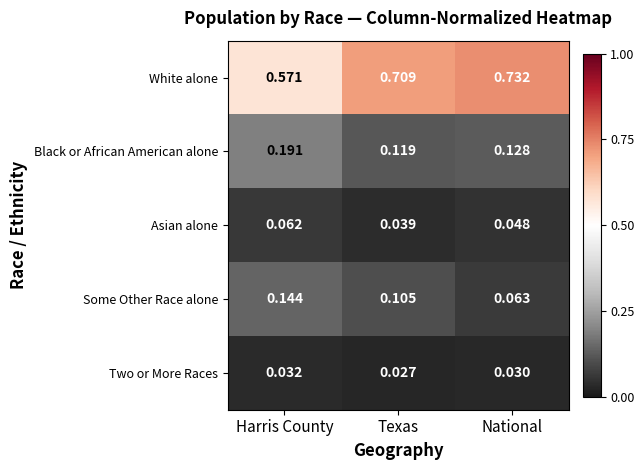

Rank the series at National from lowest to highest value.

Two or More Races, Asian alone, Some Other Race alone, Black or African American alone, White alone